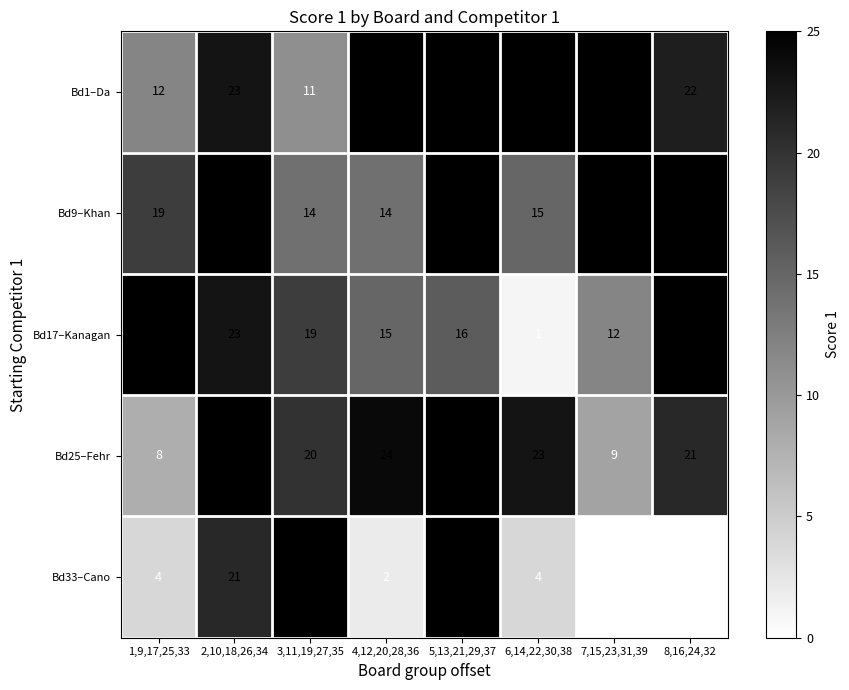

What is the sum of all Bd17–Kanagan values?

136